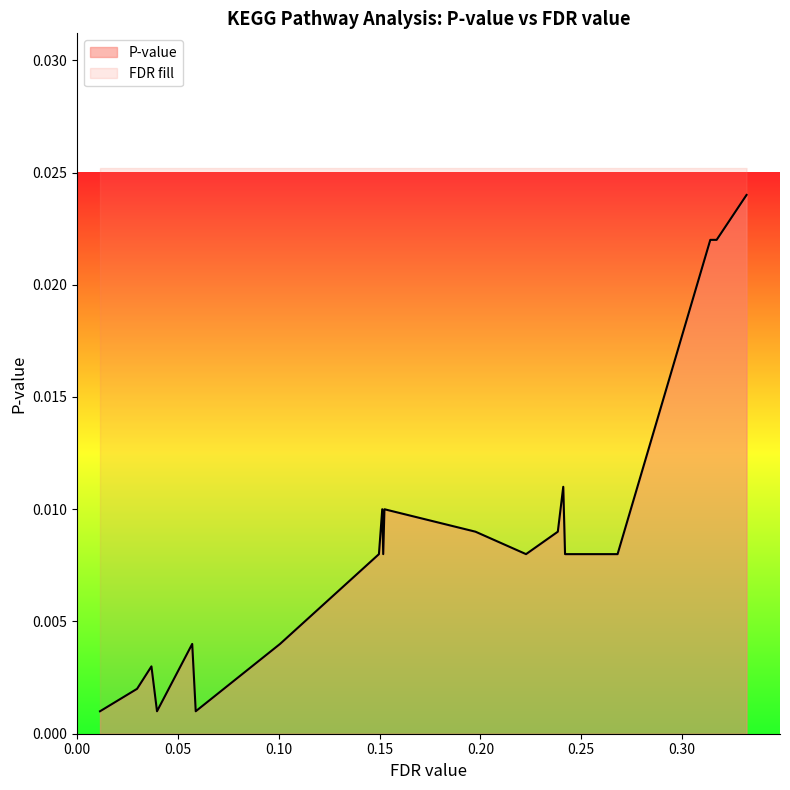

What is the sum of all values?

0.2